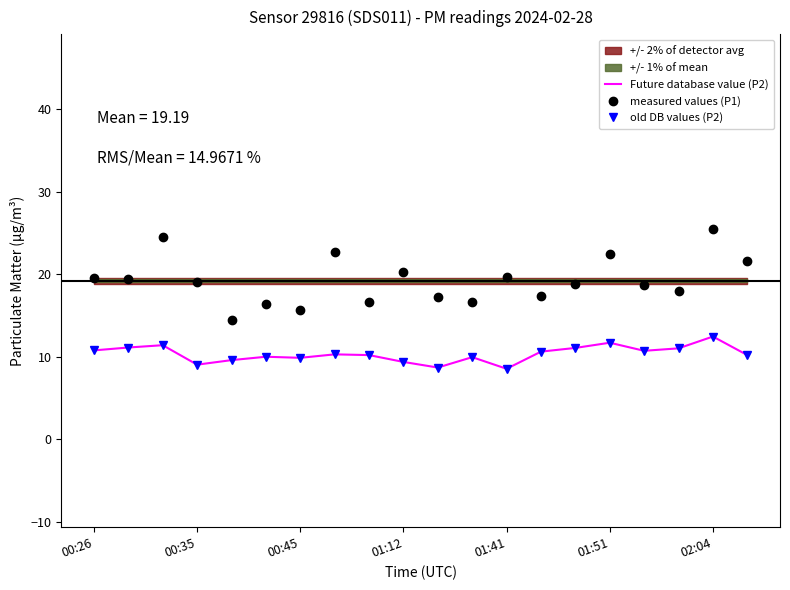

How many distinct data groups are displayed?

3